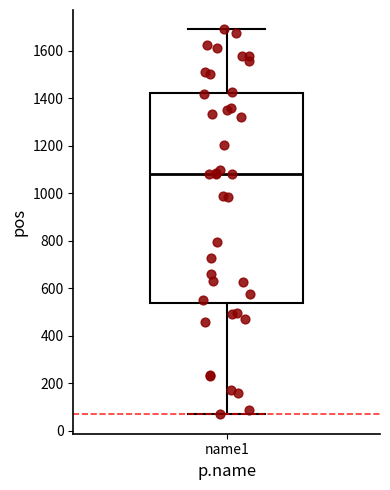

Read this box plot against the y-axis: the position of the median line, the range covered by the box, and the ends of both whiskers. The values are not printed on the chart, so give them approximately, as read against the axis.

median 1080, box 540 to 1420, whiskers 60 to 1700